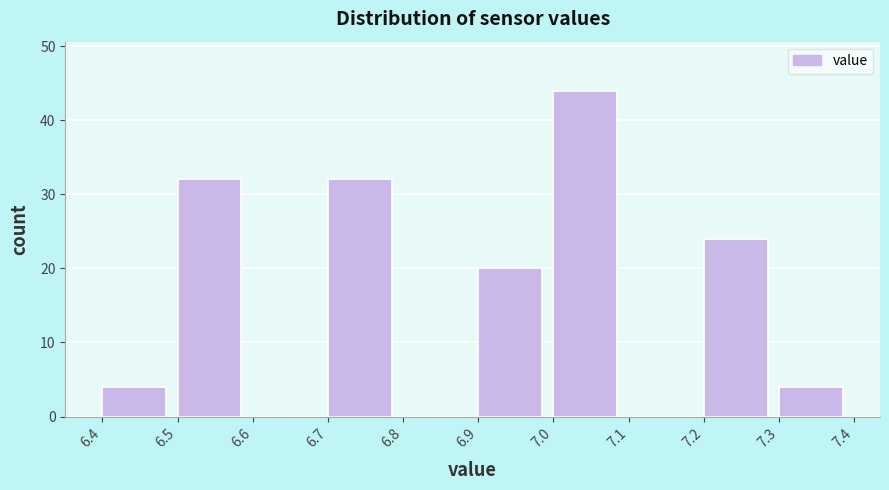

Over which range of the x-axis is the bar tallest?

7.0 to 7.1